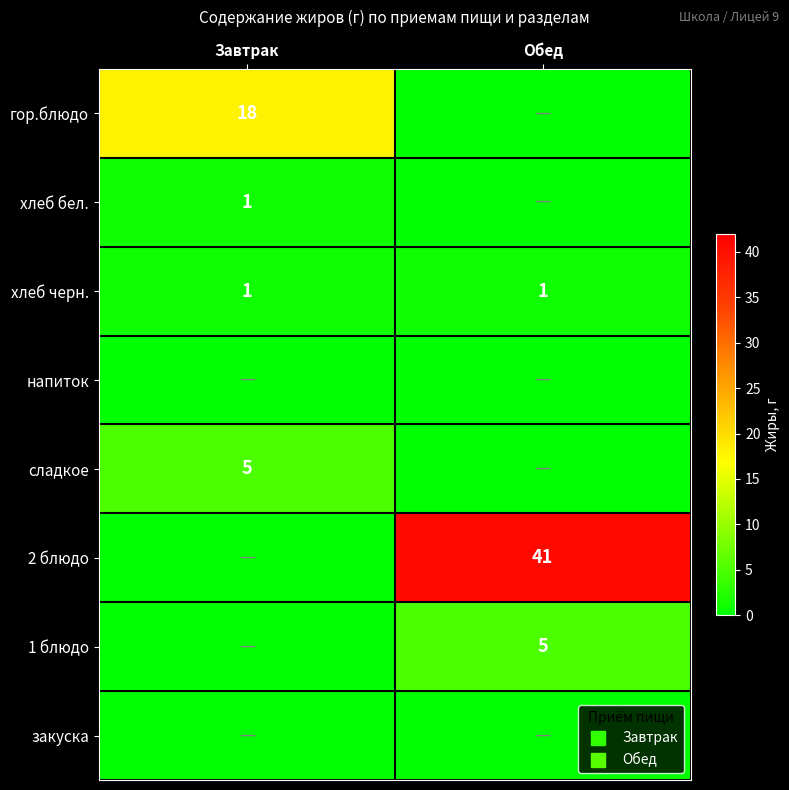

What is the sum of the гор.блюдо values at Завтрак and Обед?

18